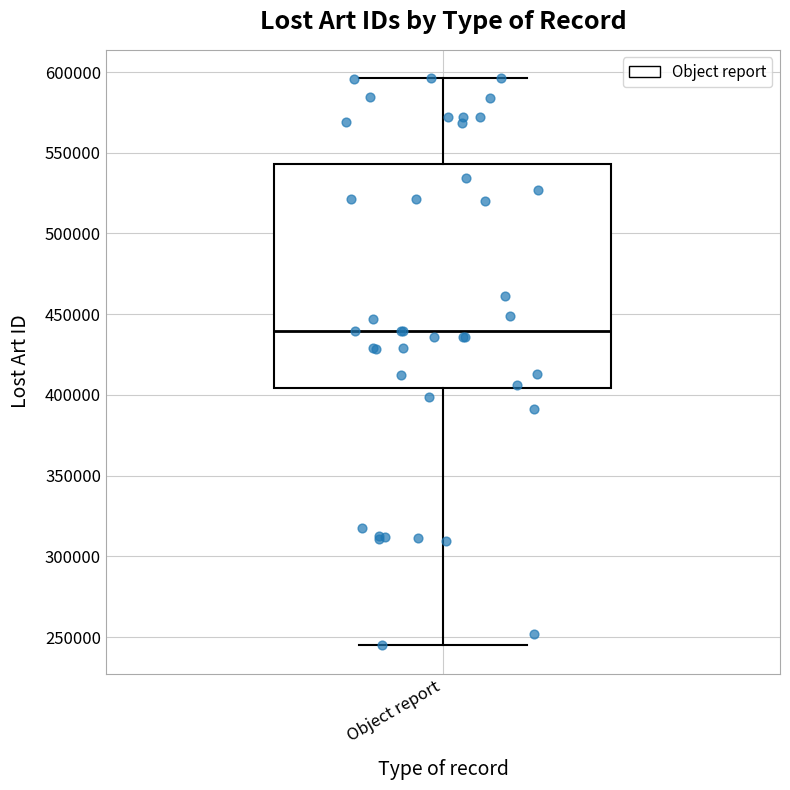

Transcribe this box plot: give where the median line is, the range the box spans, and where the two whiskers end, as read against the y-axis. The values are not printed on the chart, so give them approximately, as read against the axis.

median 440000, box 405000 to 545000, whiskers 245000 to 595000